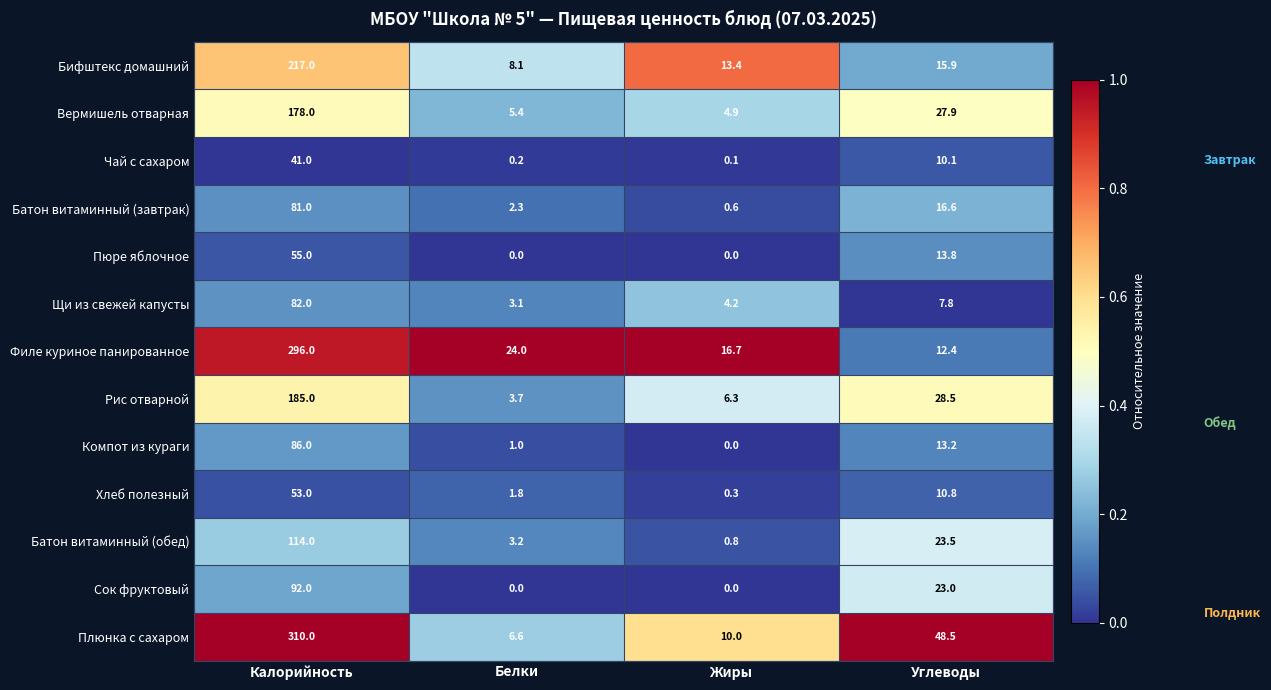

At which label does Сок фруктовый reach its peak?

Калорийность